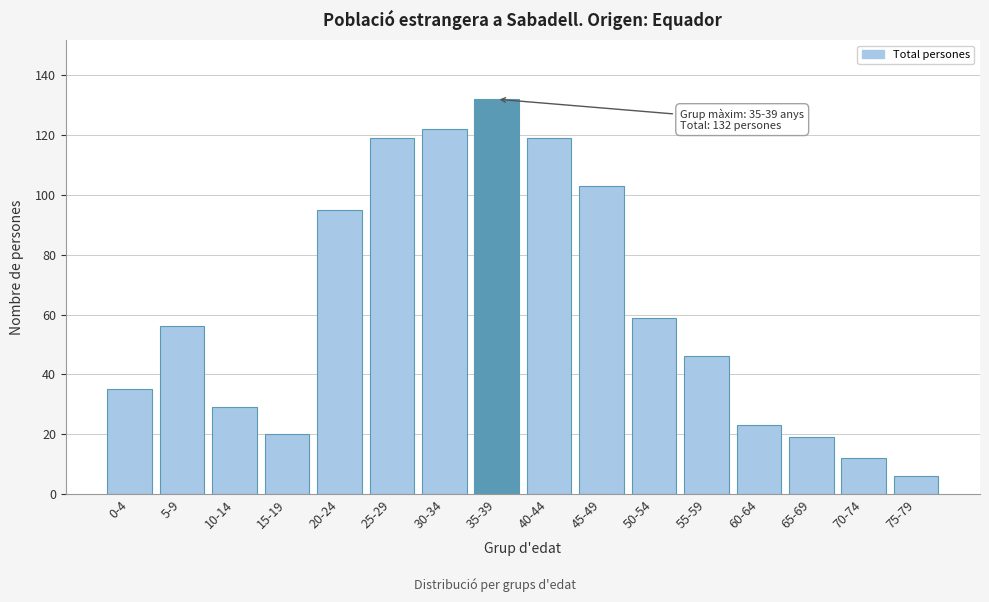

Reading left to right, what are all the values shown in this chart?

35	56	29	20	95	119	122	132	119	103	59	46	23	19	12	6